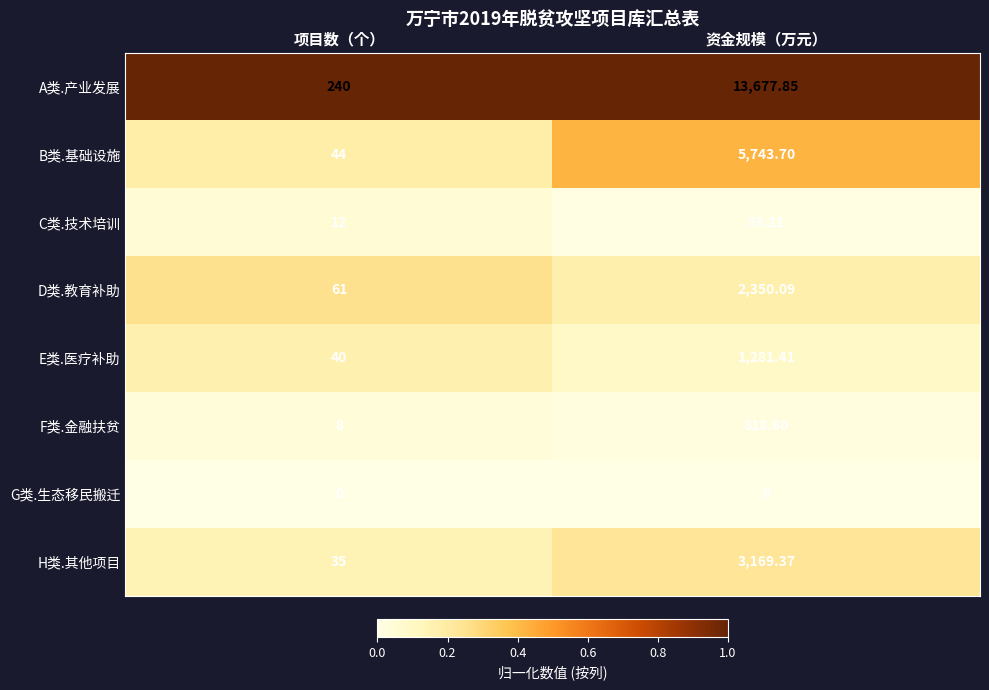

At which label is A类.产业发展 closest to 6958?

项目数（个）